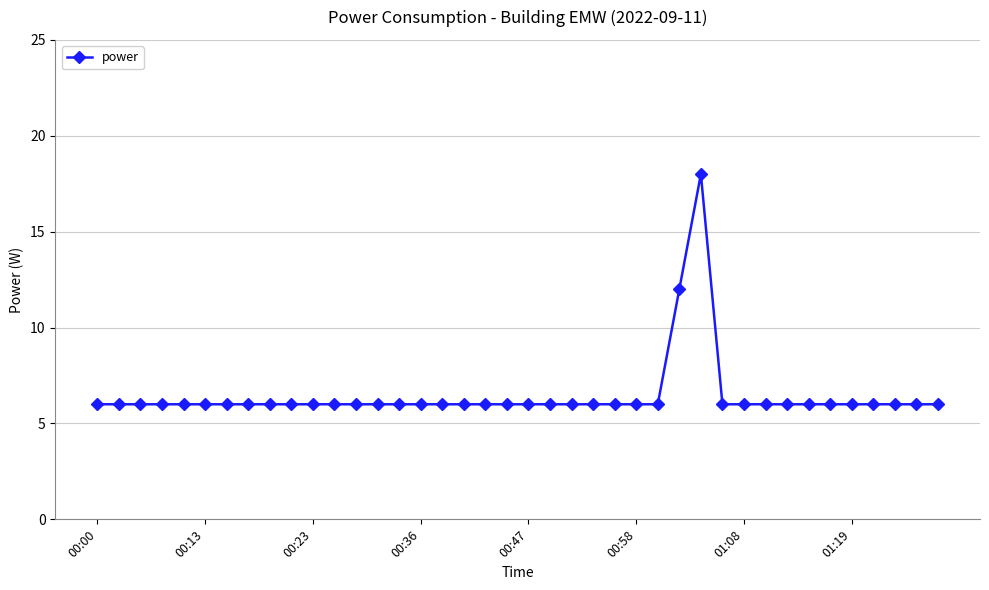

True or false: the data has more than 0 interior local peaks.

True